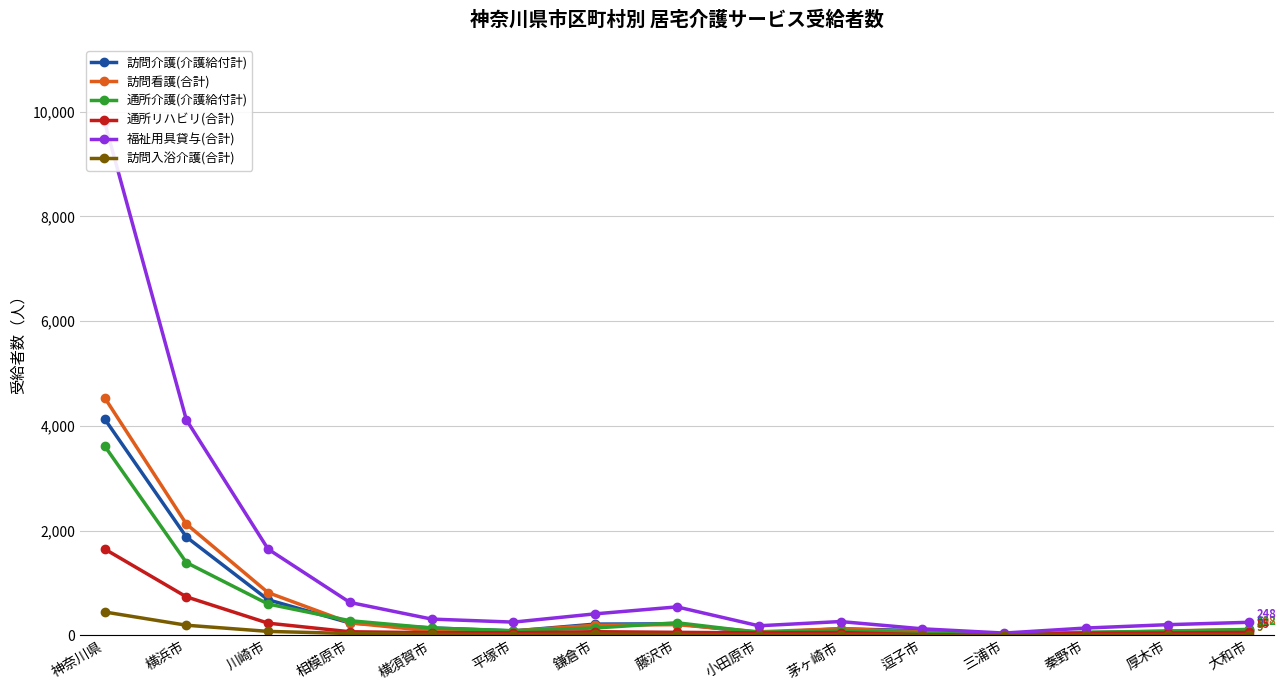

What is the difference between the highest and lowest values at 藤沢市?

528